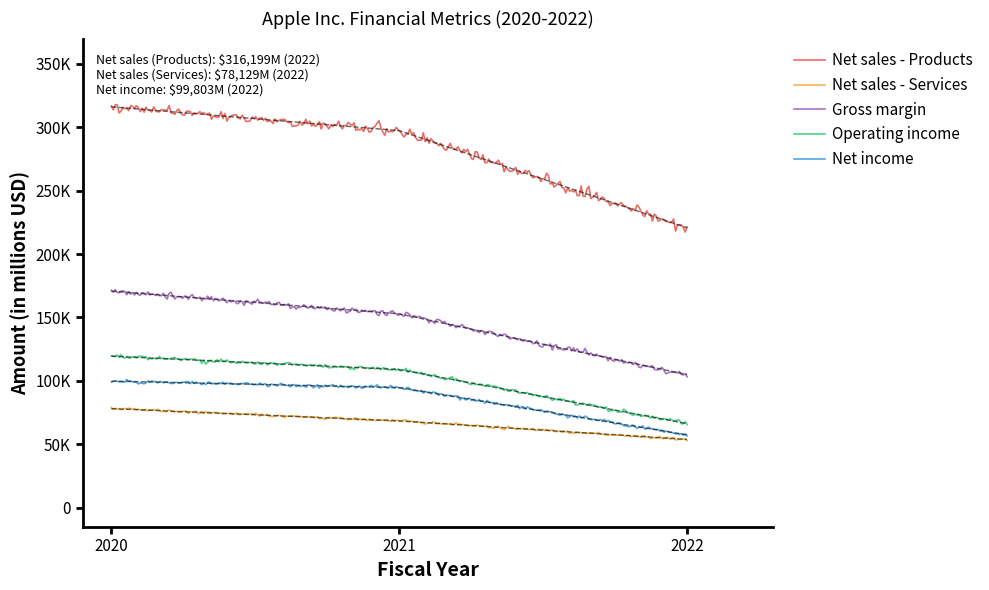

Which category has the highest value in the Gross margin series?

2020